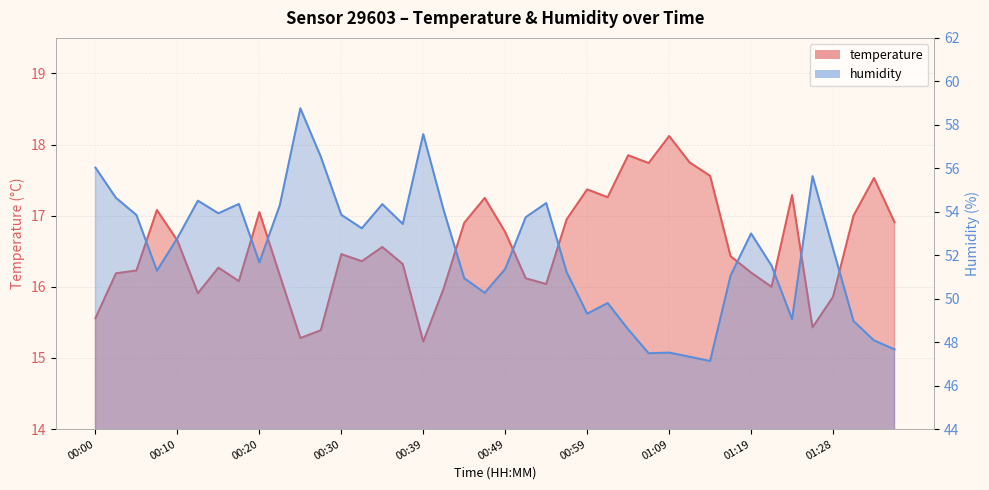

What is the label of the 23rd point from the right?

00:42